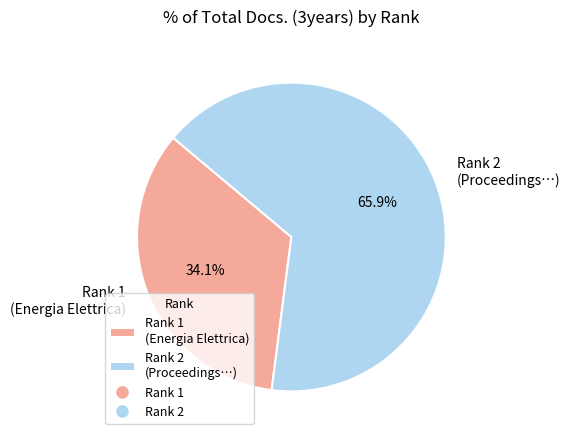

What is the total percentage of Rank 2 (Proceedings…) and Rank 1 (Energia Elettrica)?

100.0%